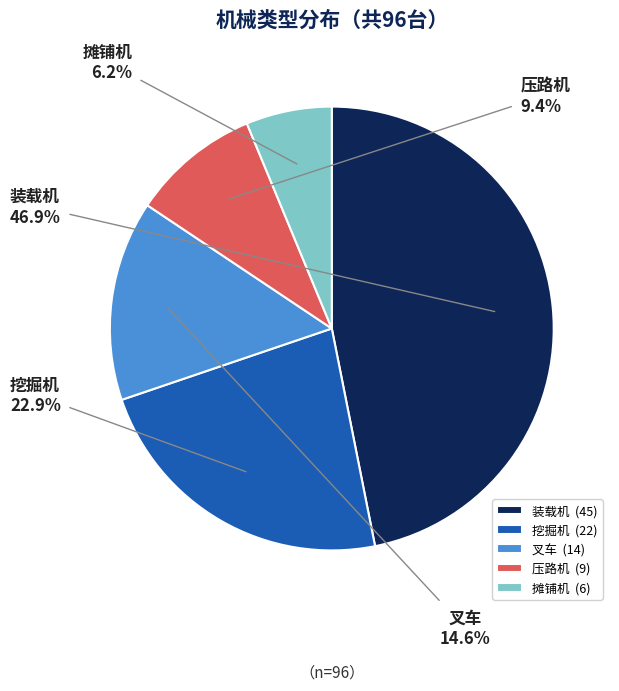

Is it true that 叉车 is 15% of the pie?

True